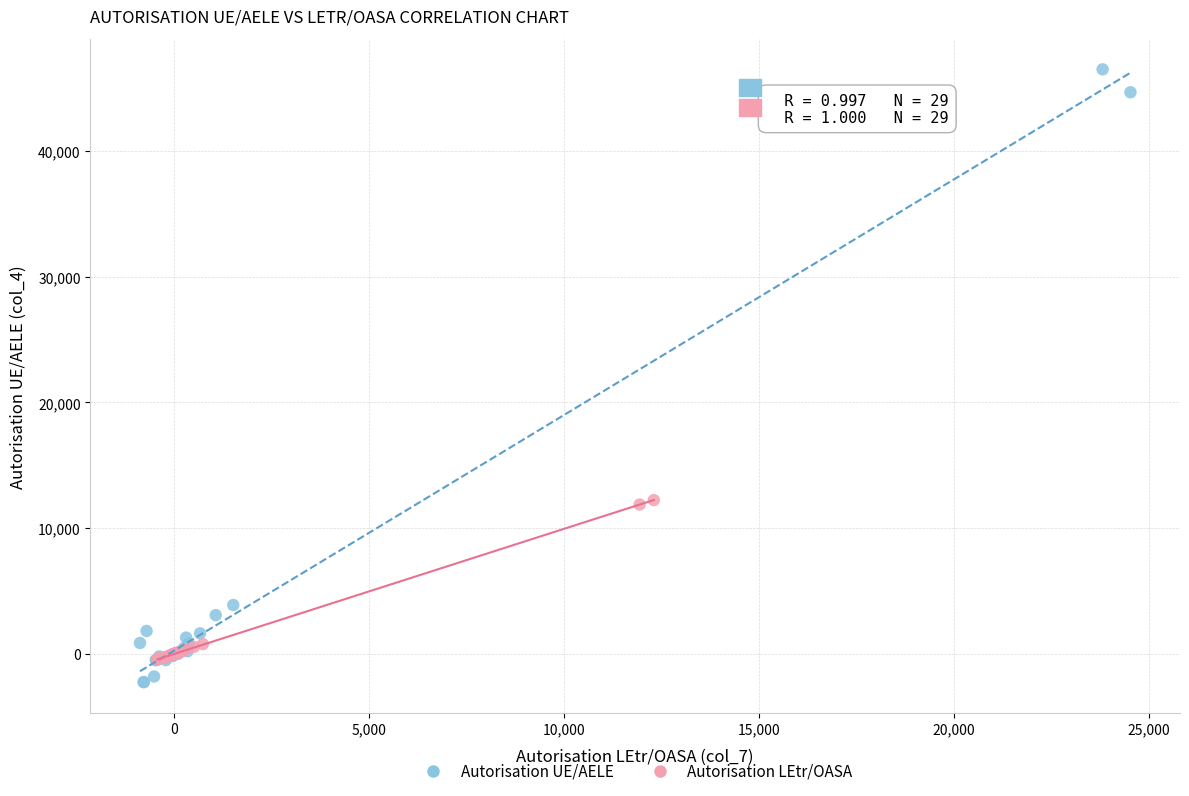

Which series reaches the maximum Y coordinate?

Autorisation UE/AELE